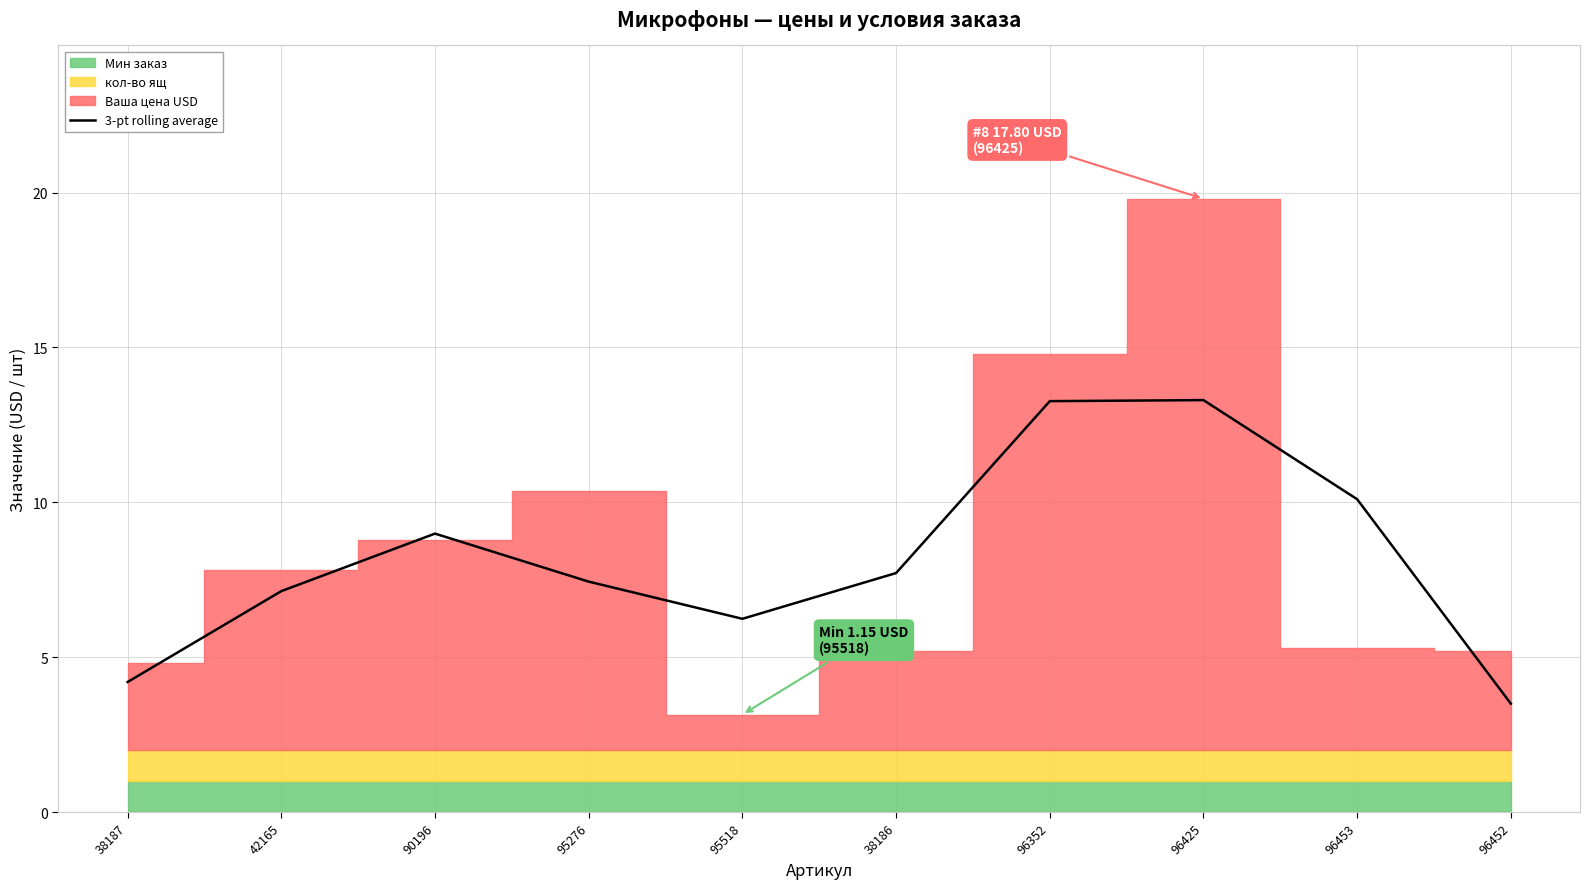

How many interior local valleys (lower than both neighbors) does the data have?

1